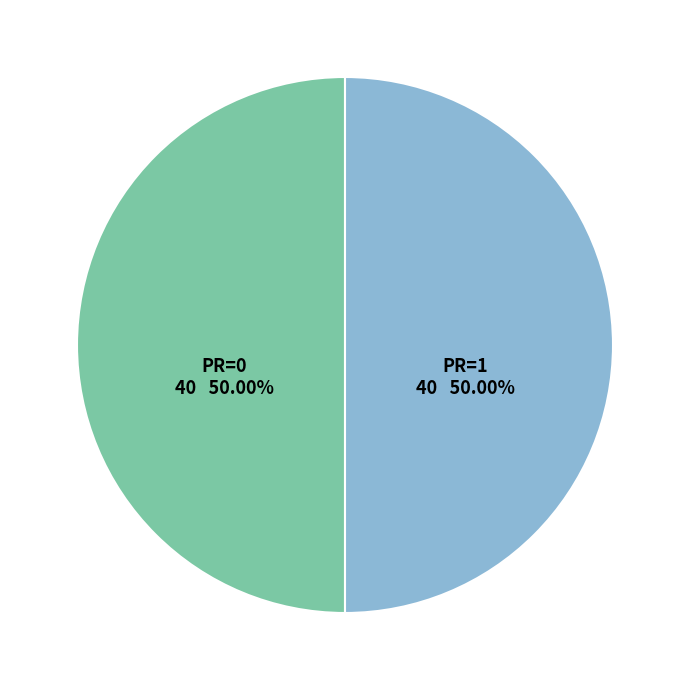

Which category has the biggest portion of the pie?

PR=0